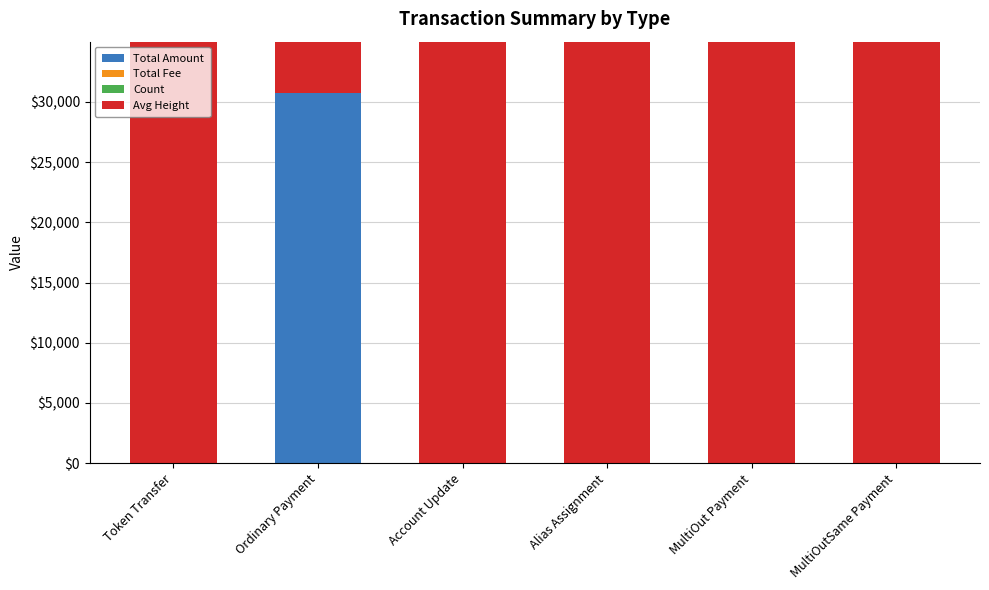

What is the value of the Avg Height bar at the 5th from the left?

1005561.0